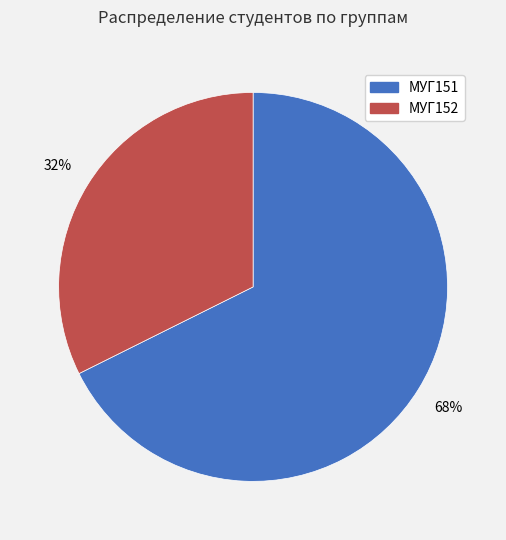

Approximately how many times larger is the value at МУГ151 compared to МУГ152?

2.1